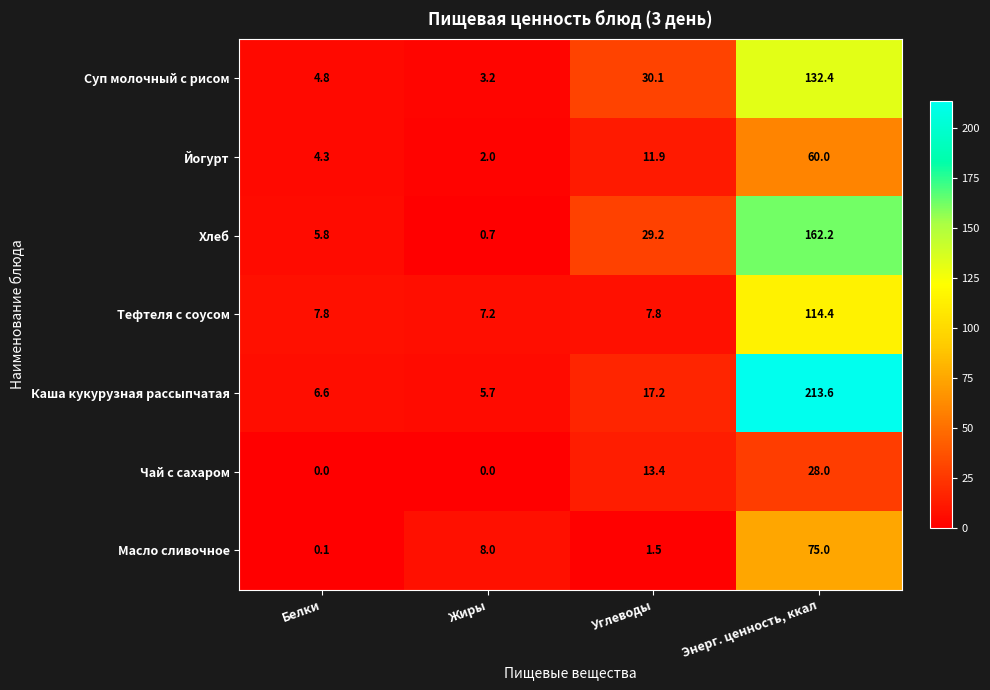

What is the difference between the maximum and second lowest values in the Тефтеля с соусом series?

106.6